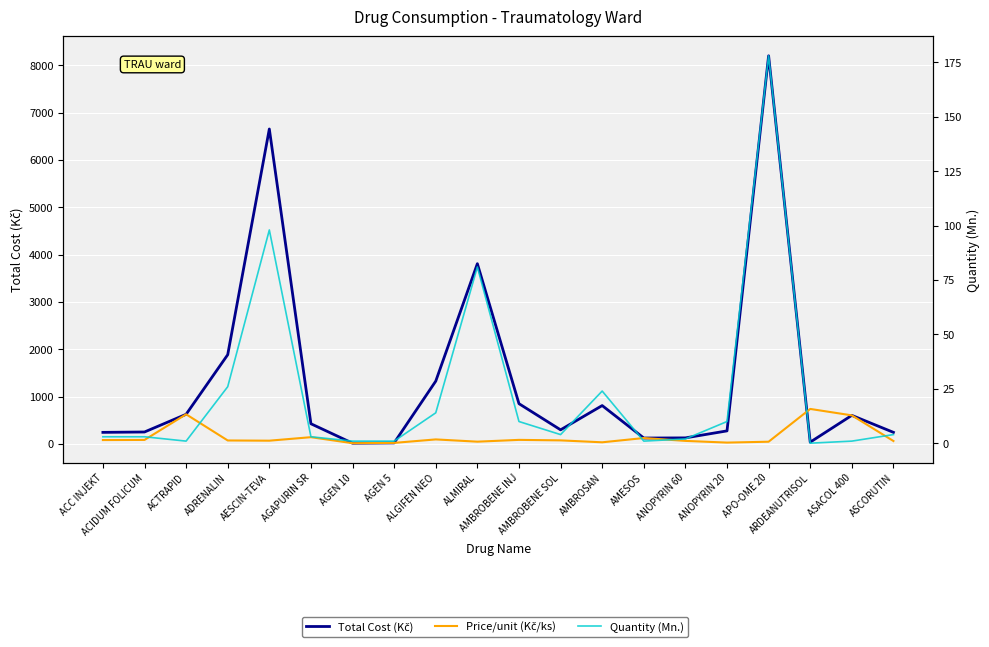

At which category is the sum across all series the highest?

APO-OME 20